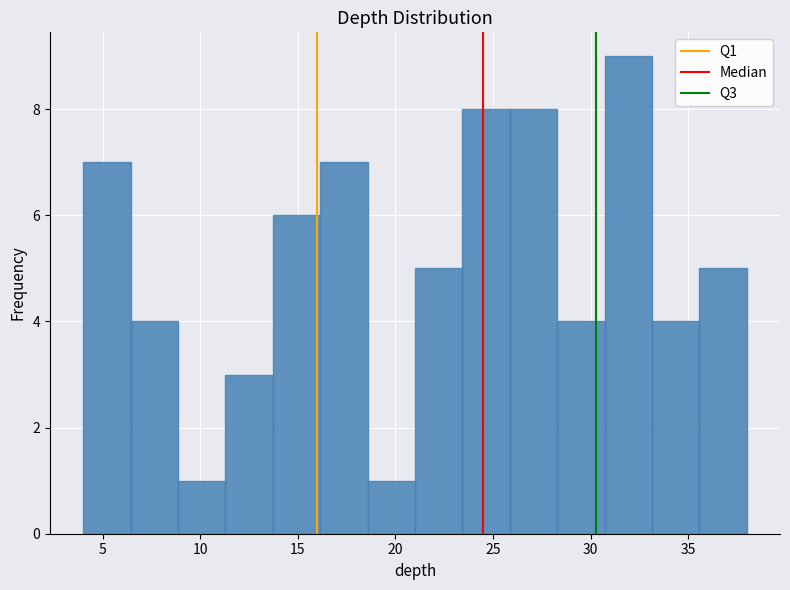

Reading left to right, transcribe this chart: for each bar, give the range it covers on the x-axis and its height. Neither the bar edges nor the heights are printed on the chart, so give them approximately, as read against the axes.

4.0 to 6.5: 7
6.5 to 9.0: 4
9.0 to 11.5: 1
11.5 to 13.5: 3
13.5 to 16.0: 6
16.0 to 18.5: 7
18.5 to 21.0: 1
21.0 to 23.5: 5
23.5 to 26.0: 8
26.0 to 28.5: 8
28.5 to 30.5: 4
30.5 to 33.0: 9
33.0 to 35.5: 4
35.5 to 38.0: 5